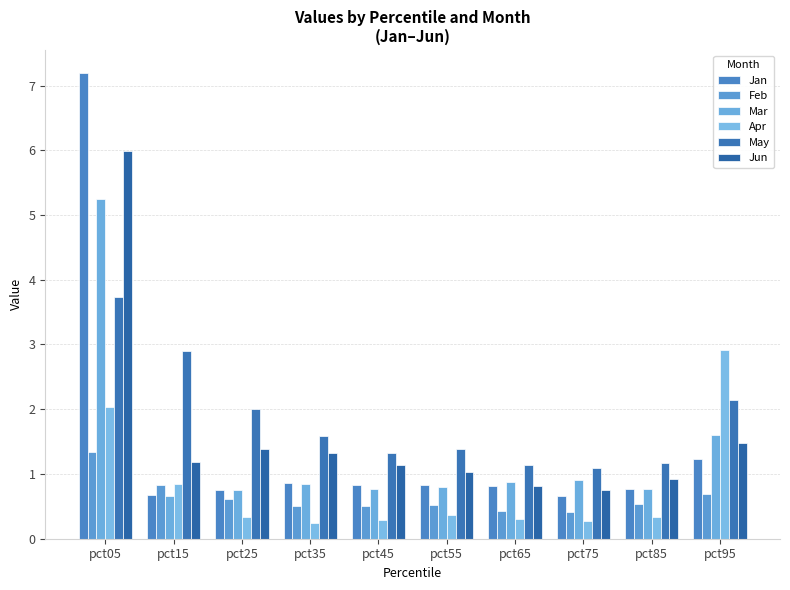

What is the approximate value of Jun at pct55?

1.0